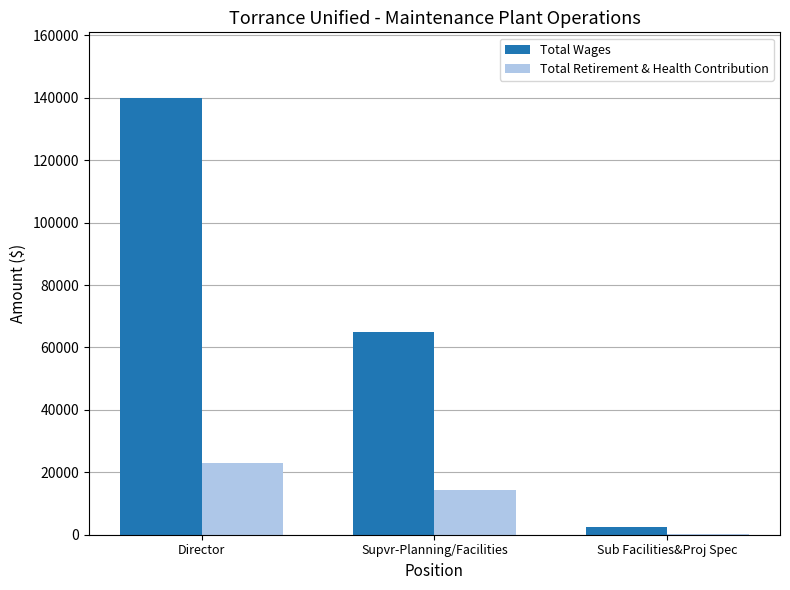

Between Director and Supvr-Planning/Facilities, which series saw the biggest shift?

Total Wages